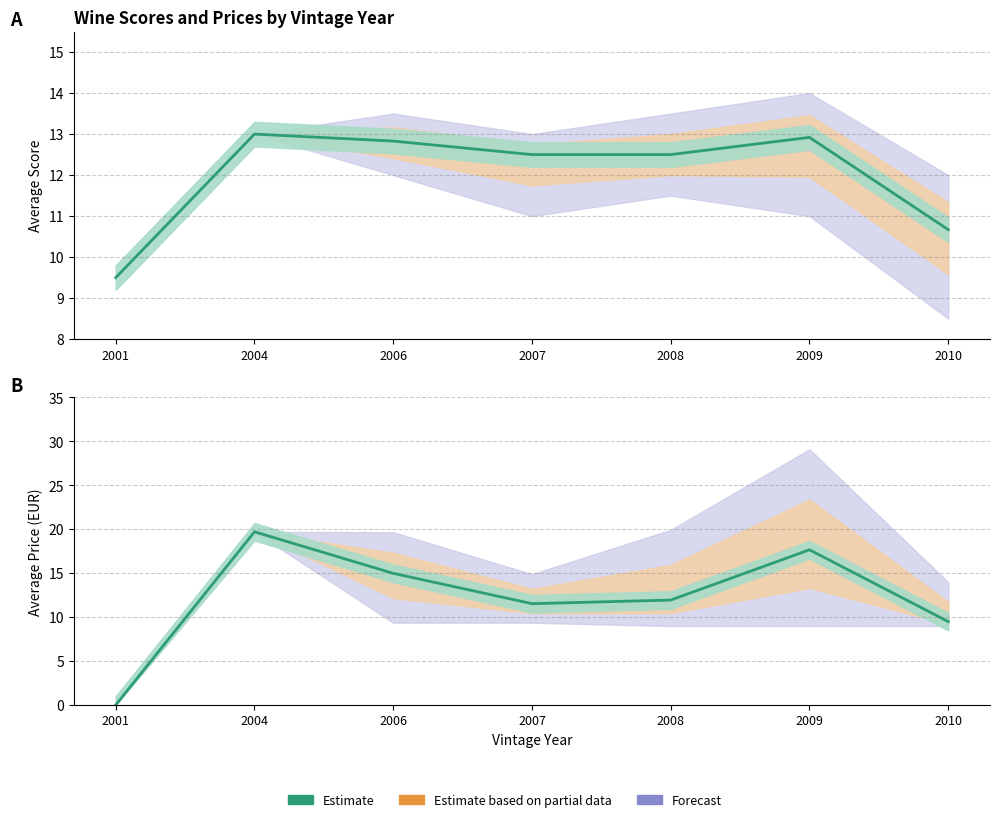

At how many categories does at least one series exceed 11?

6